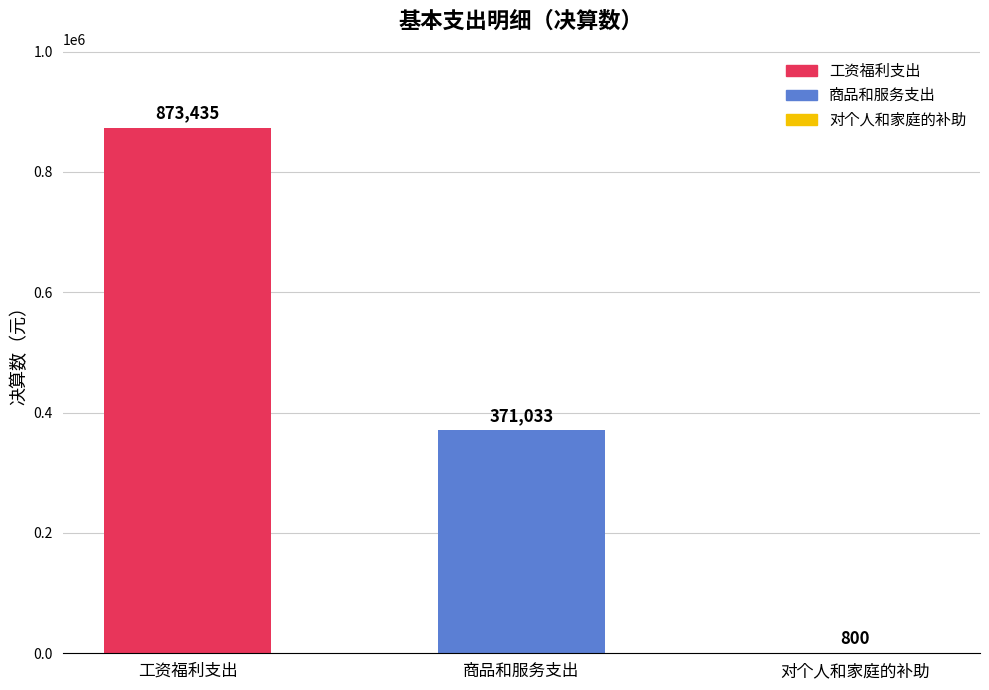

True or false: the data shows 800.0 at 对个人和家庭的补助.

True